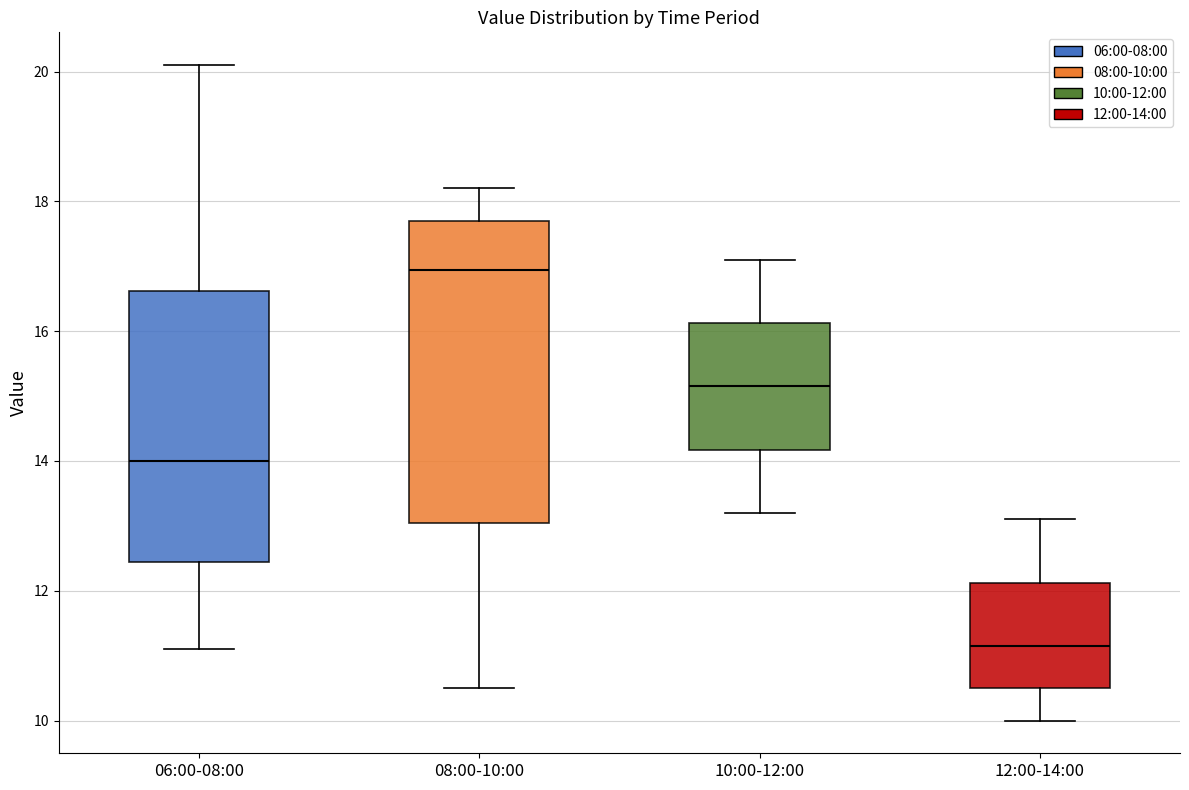

Comparing the boxes themselves (not the whiskers), which one is the tallest?

08:00-10:00